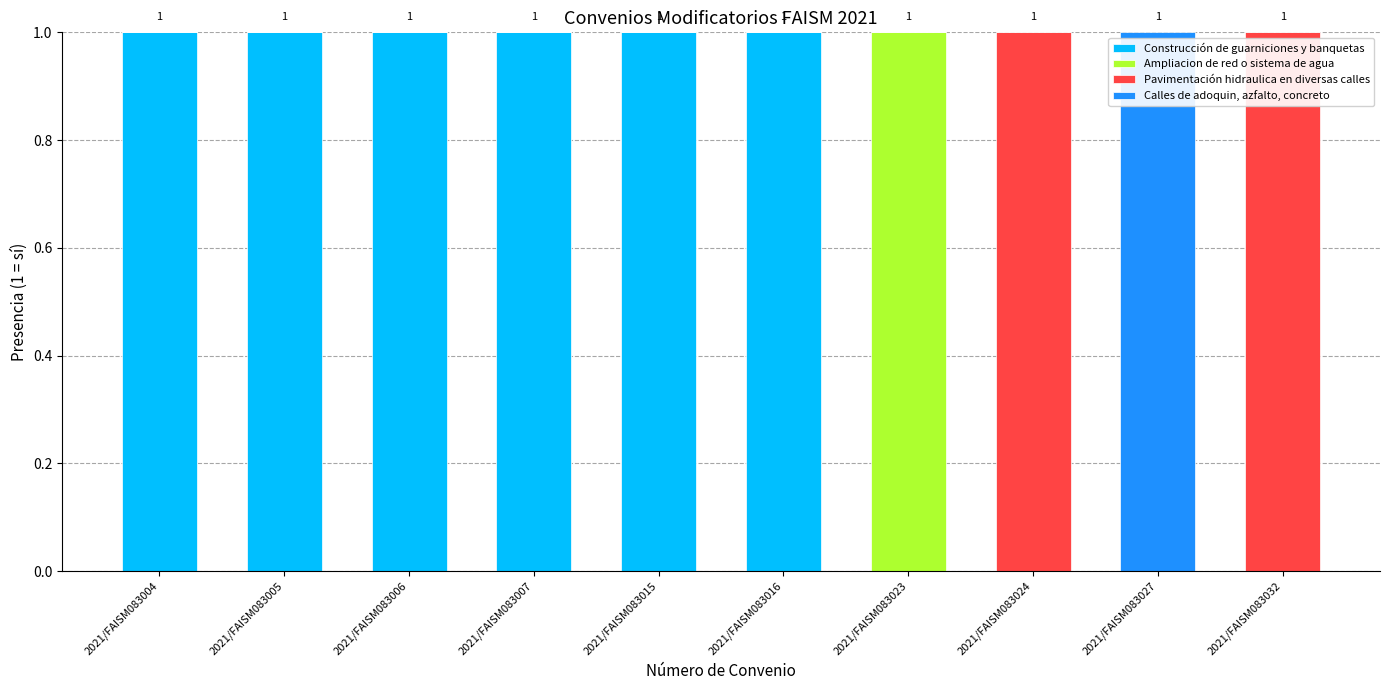

True or false: Construcción de guarniciones y banquetas has a value of -1 at 2021/FAISM083032.

False